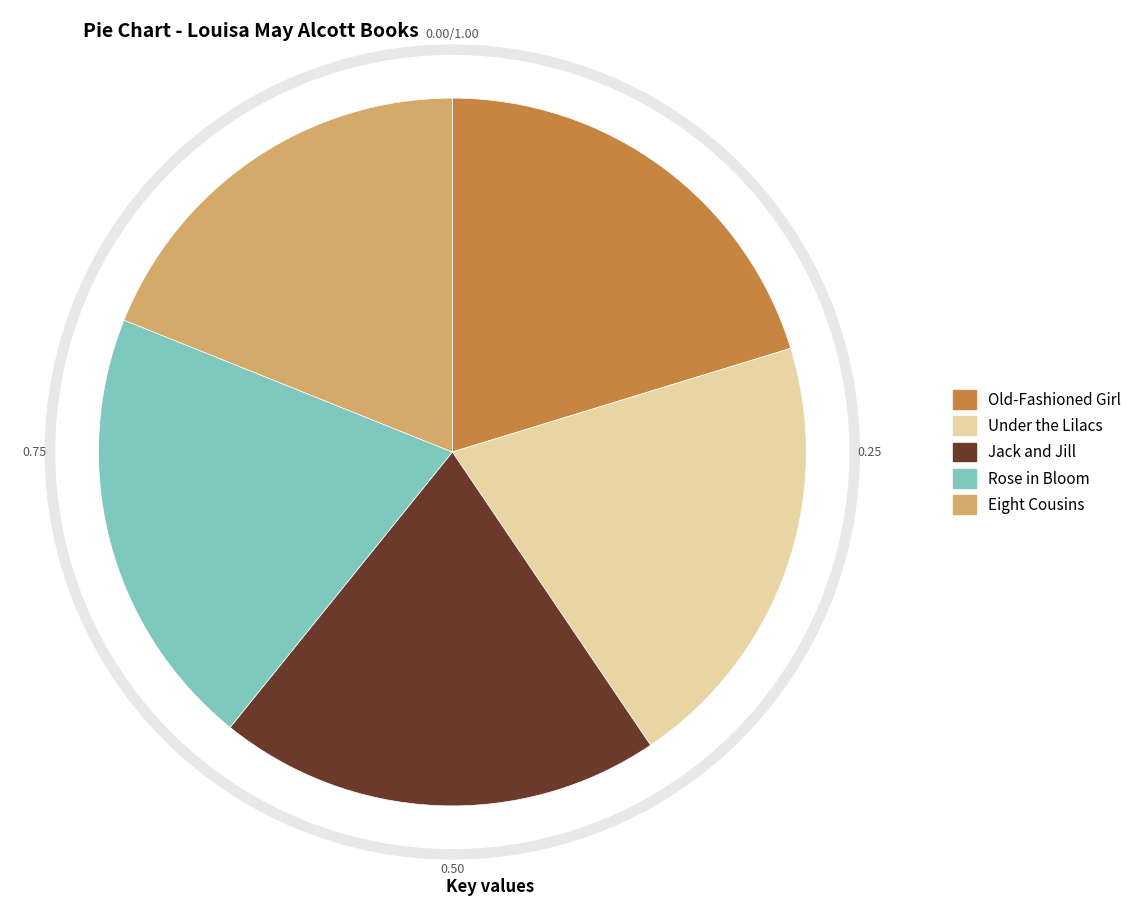

Combined, what portion of the pie is Old-Fashioned Girl and Eight Cousins?

39.2%